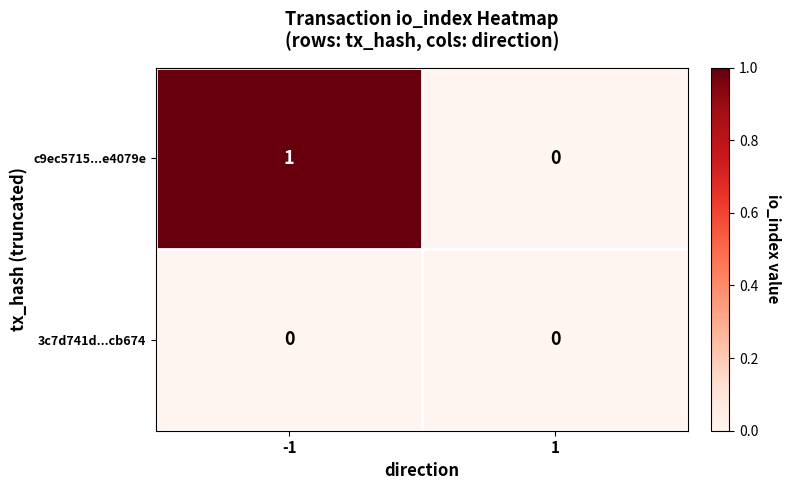

What is the maximum value shown in the chart?

1